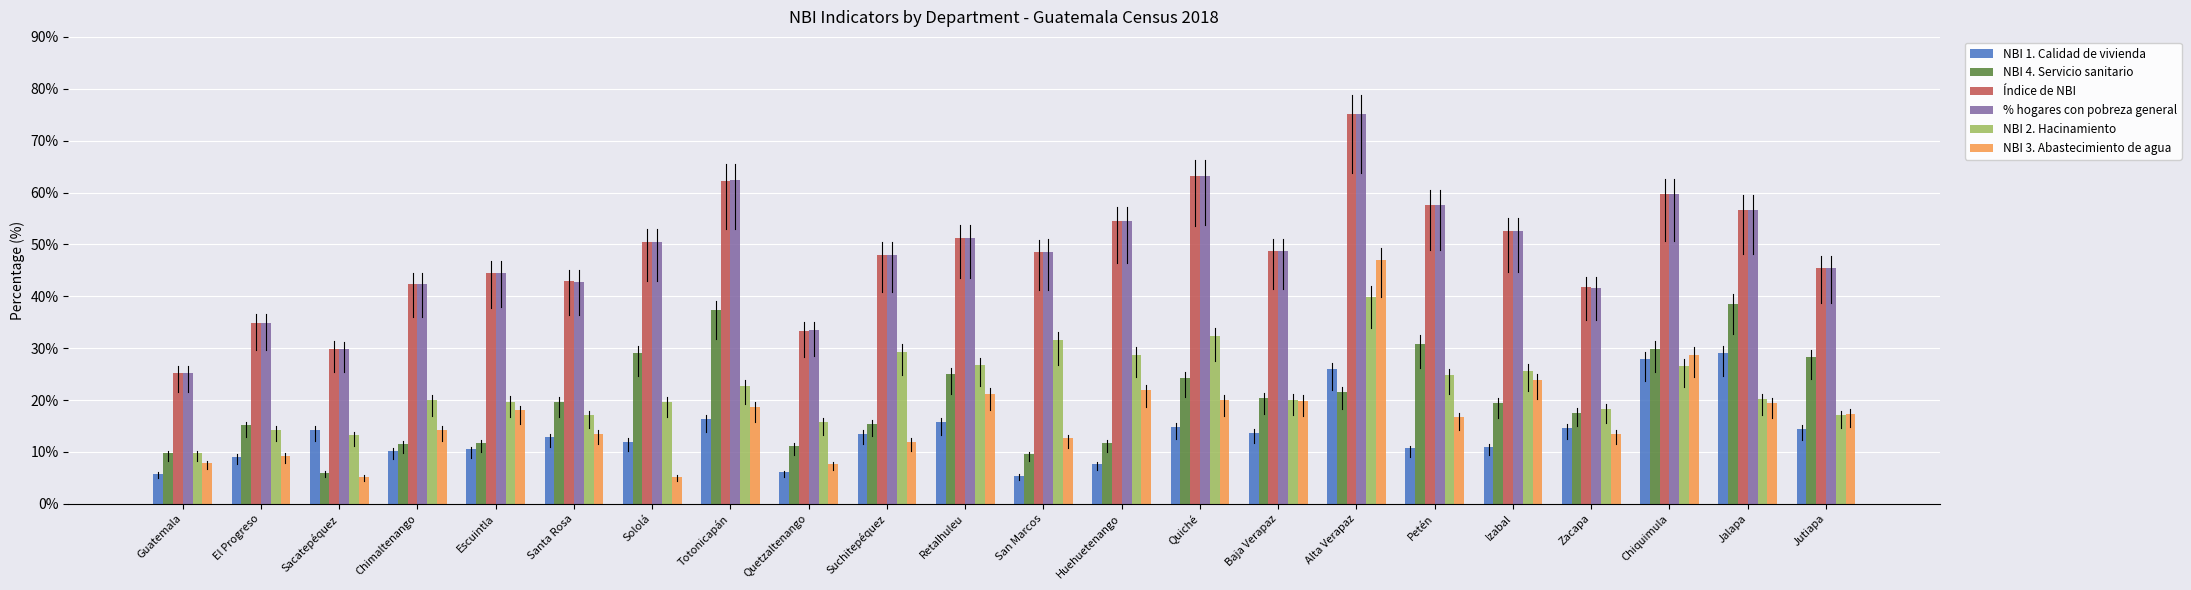

Count the number of categories in the chart.

22